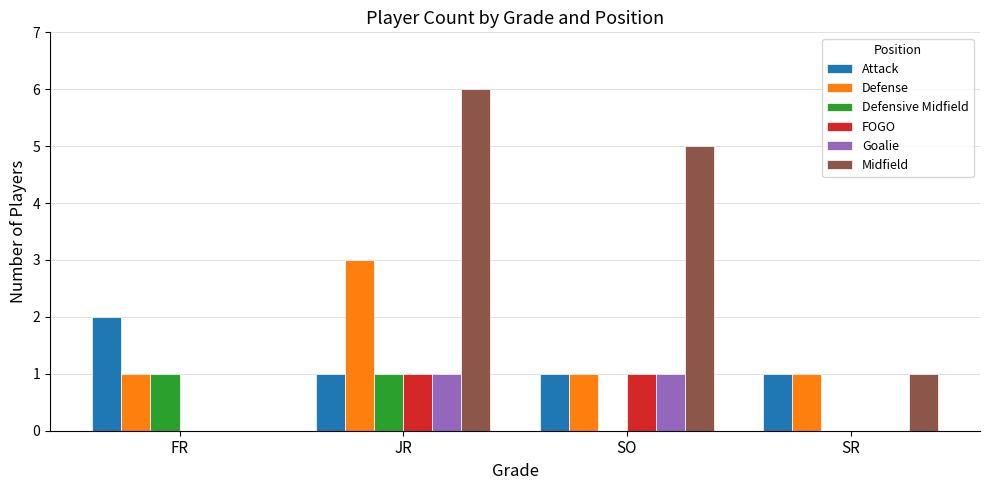

What is the approximate value of Defense at FR?

1